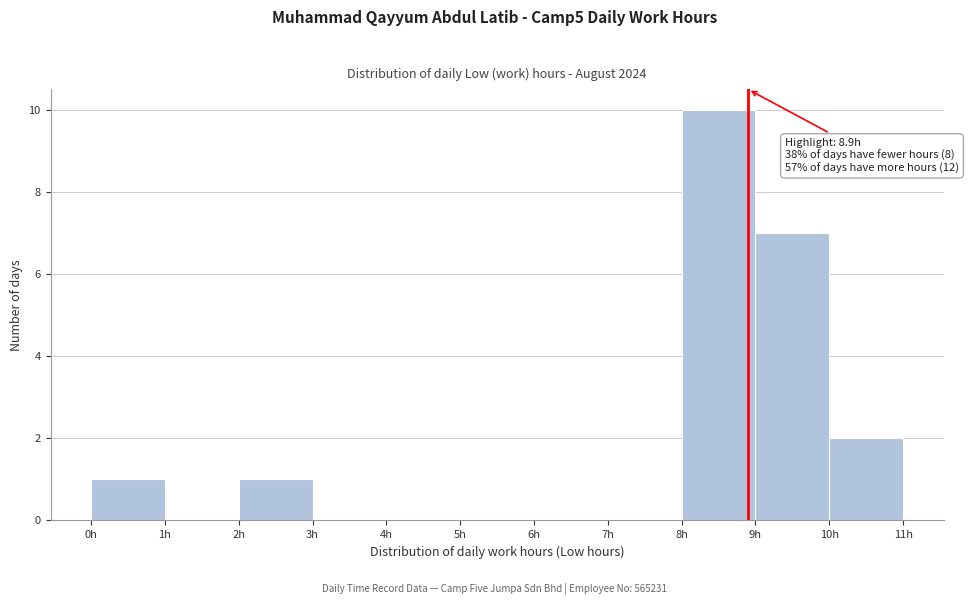

Which range on the x-axis has the tallest bar?

8 to 9